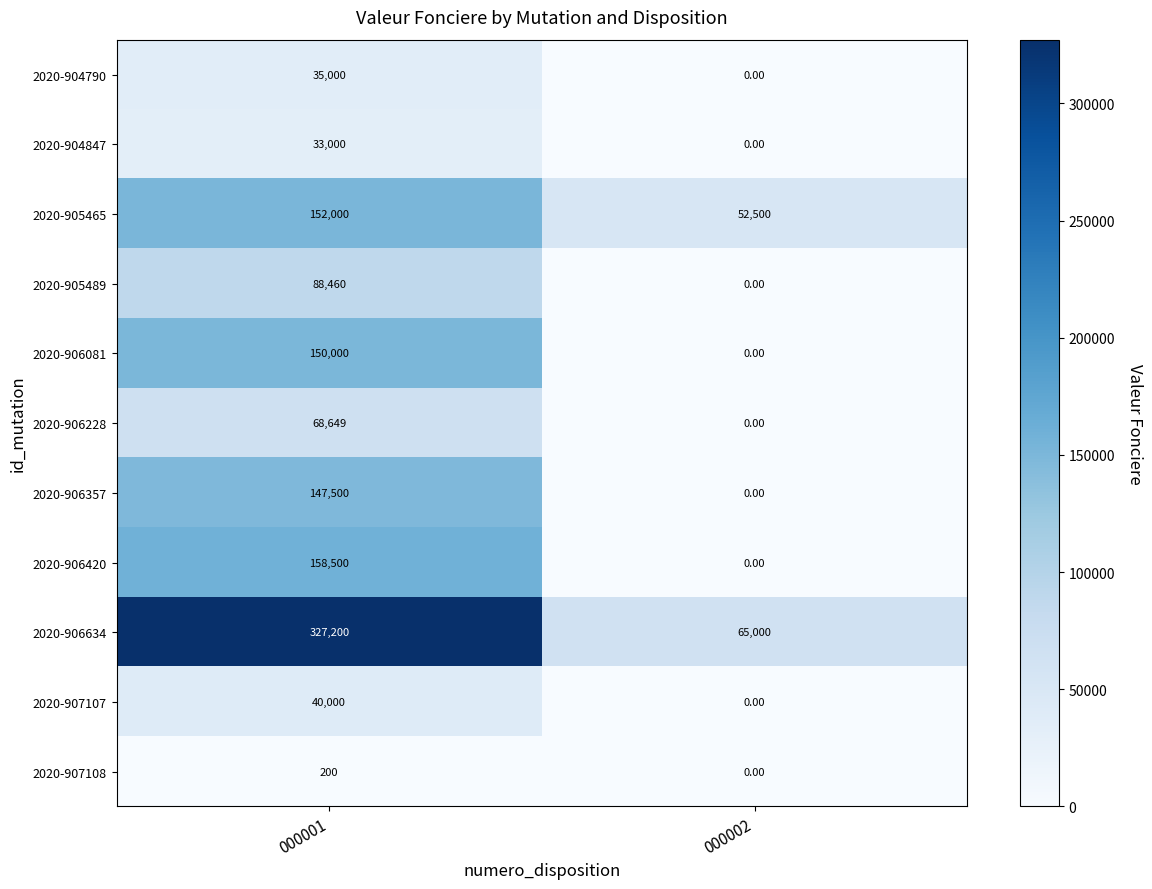

What is the difference between the highest and lowest values at 000001?

327000